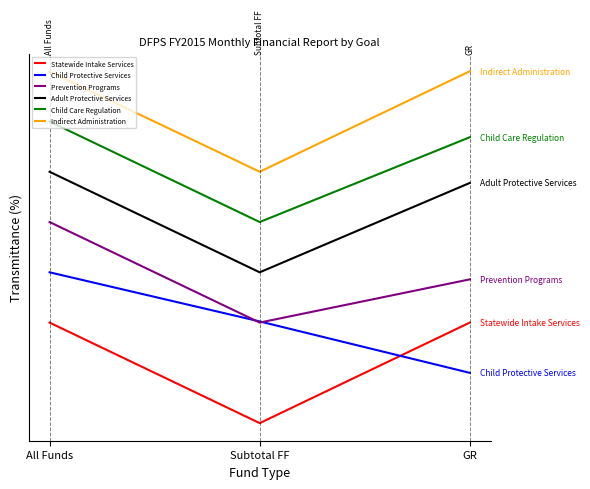

What are all the series names shown in the legend?

Statewide Intake Services, Child Protective Services, Prevention Programs, Adult Protective Services, Child Care Regulation, Indirect Administration